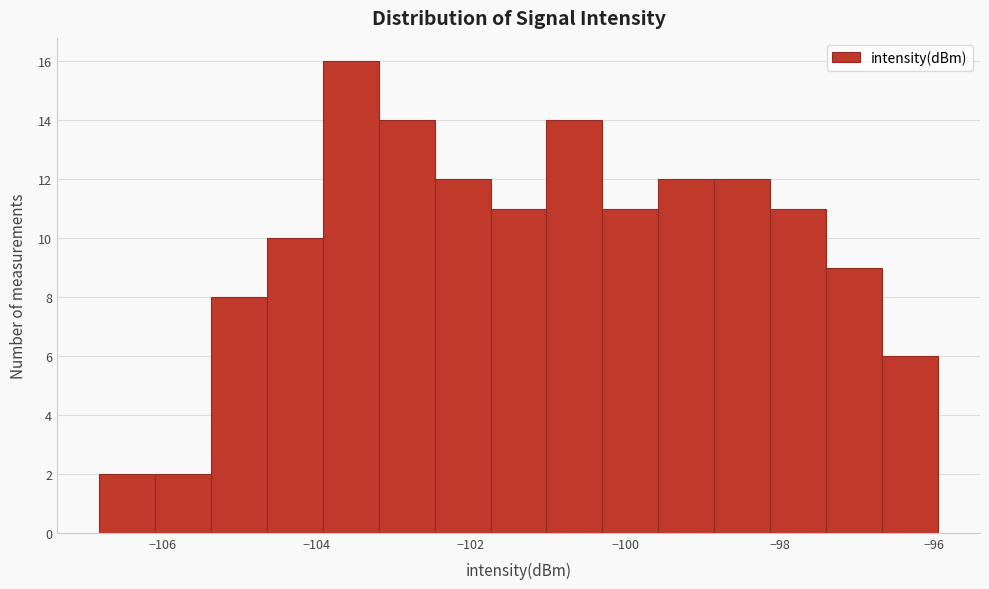

Around what value on the x-axis is the tallest bar? Give the approximate position of its centre, as read against the axis.

-103.6